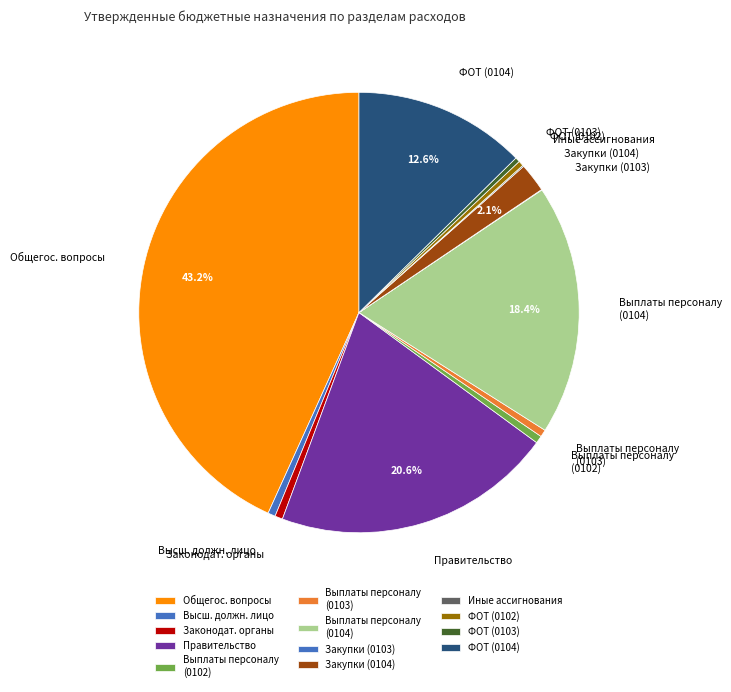

Do Выплаты персоналу (0103) and Закупки (0104) together represent more than half of the pie?

No